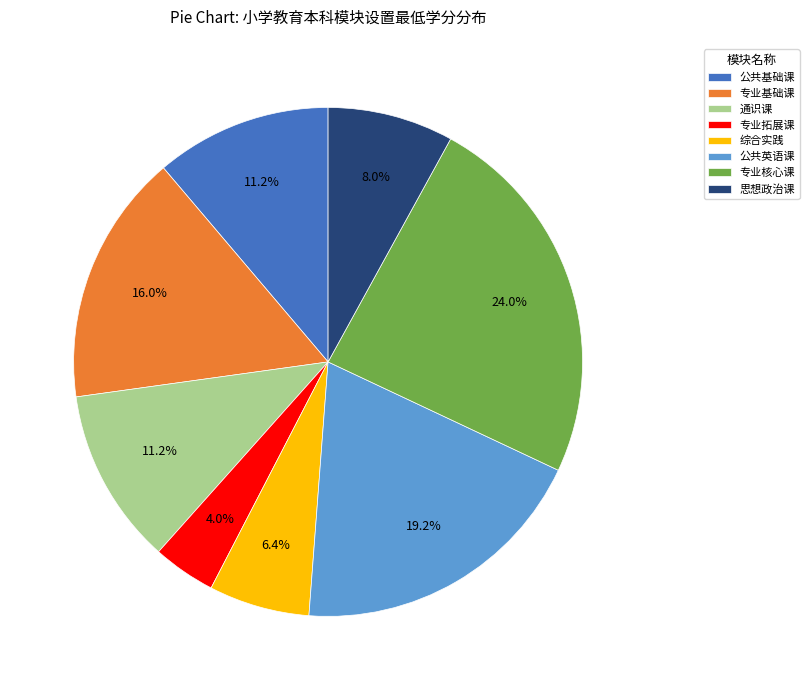

Is there any slice that represents more than half of the pie?

No